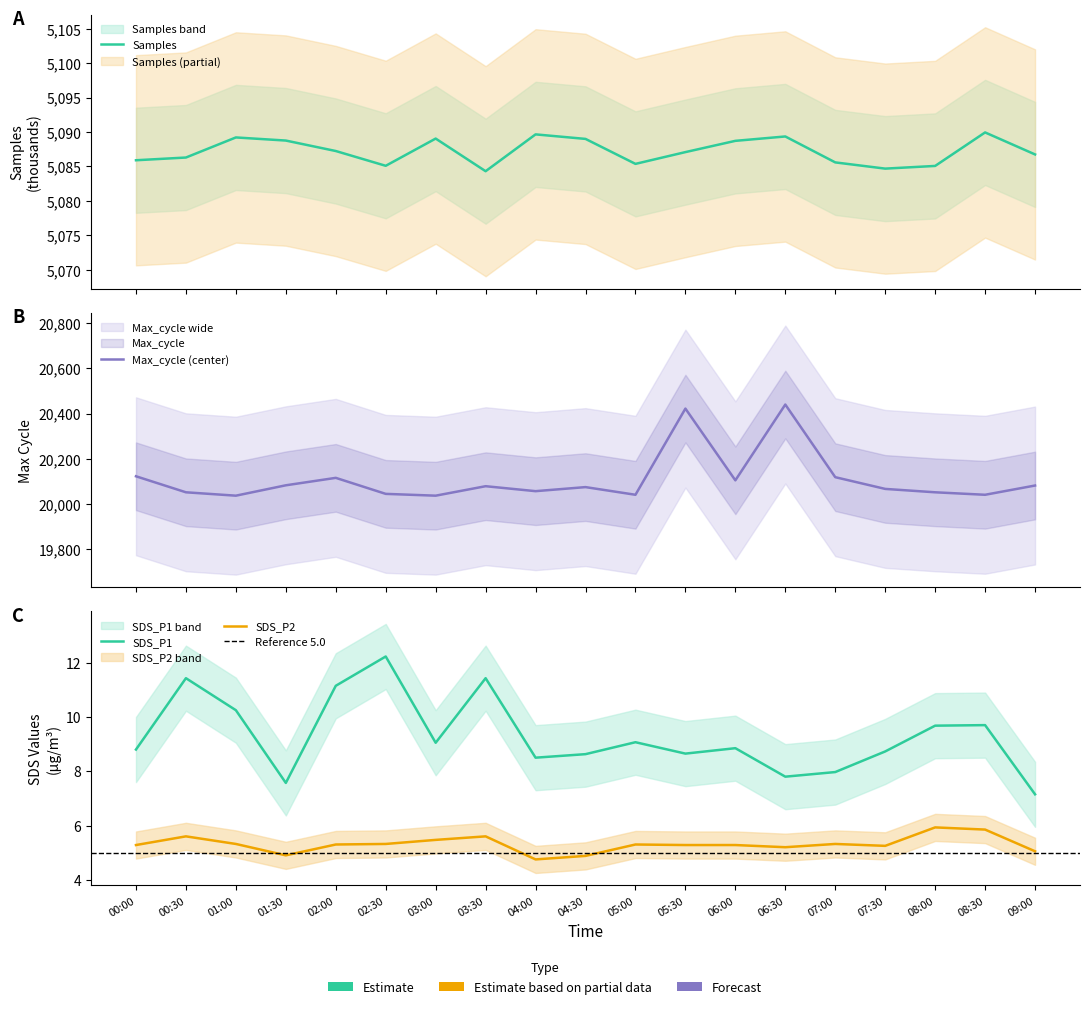

At which label does SDS_P1 reach its minimum?

09:00